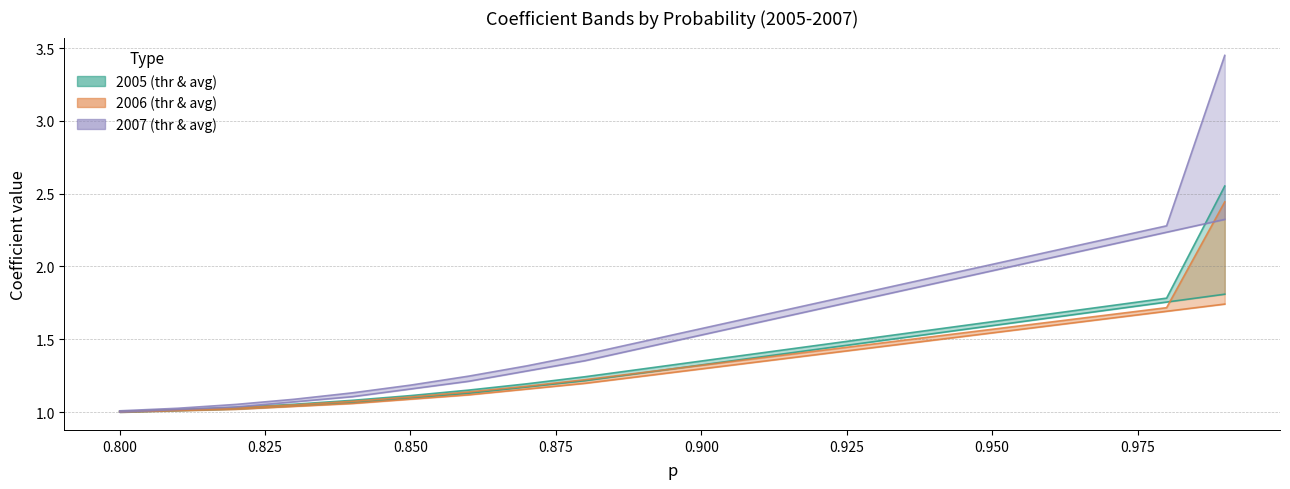

Is it true that coeffavg2005 equals 0.8 at 11?

False